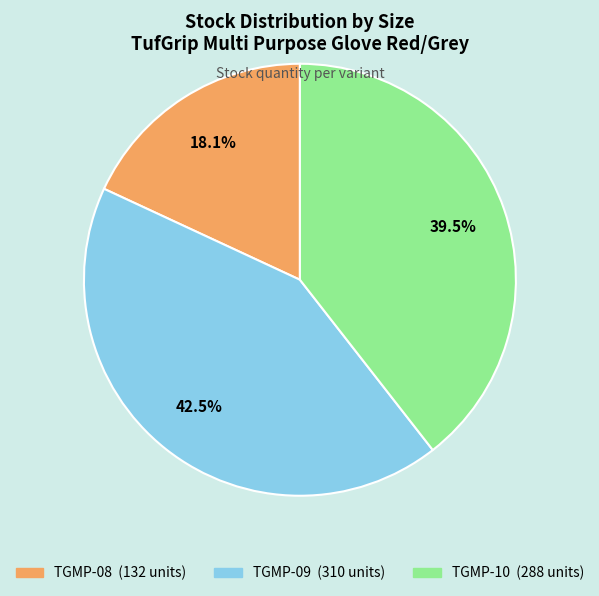

Does any single category account for the majority?

No